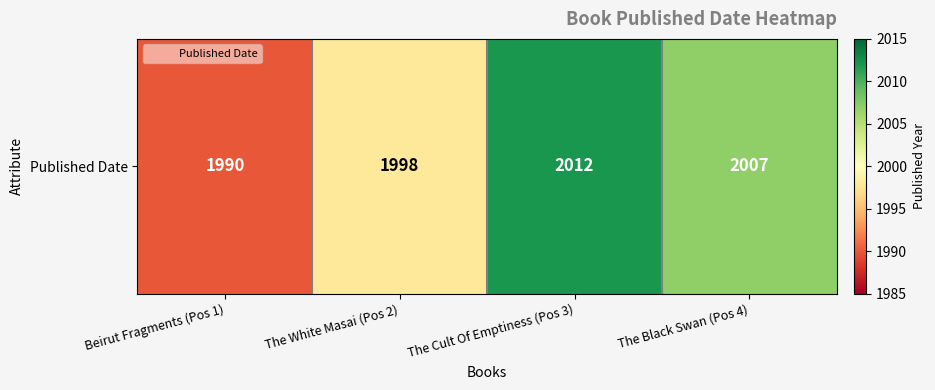

What is the difference between the values at Beirut Fragments (Pos 1) and The Black Swan (Pos 4)?

17